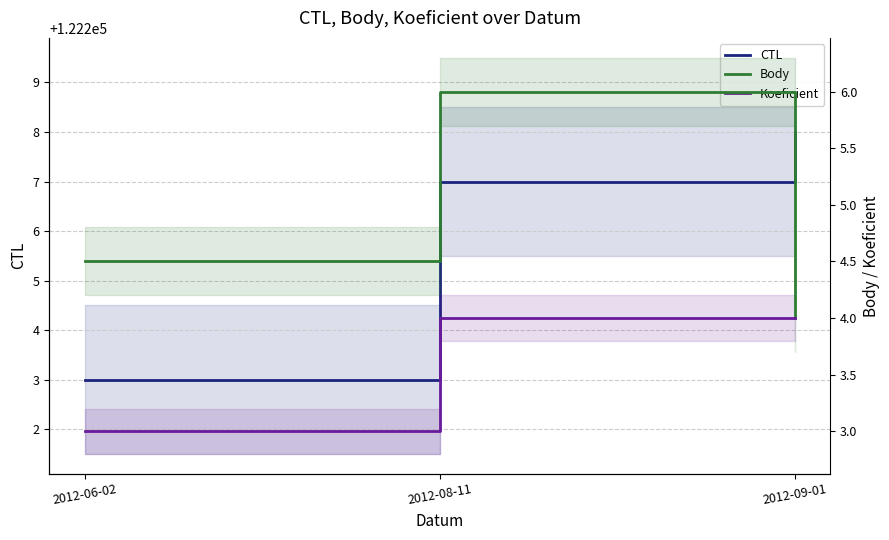

Between 2012-08-11 and 2012-06-02, which is larger?

2012-08-11